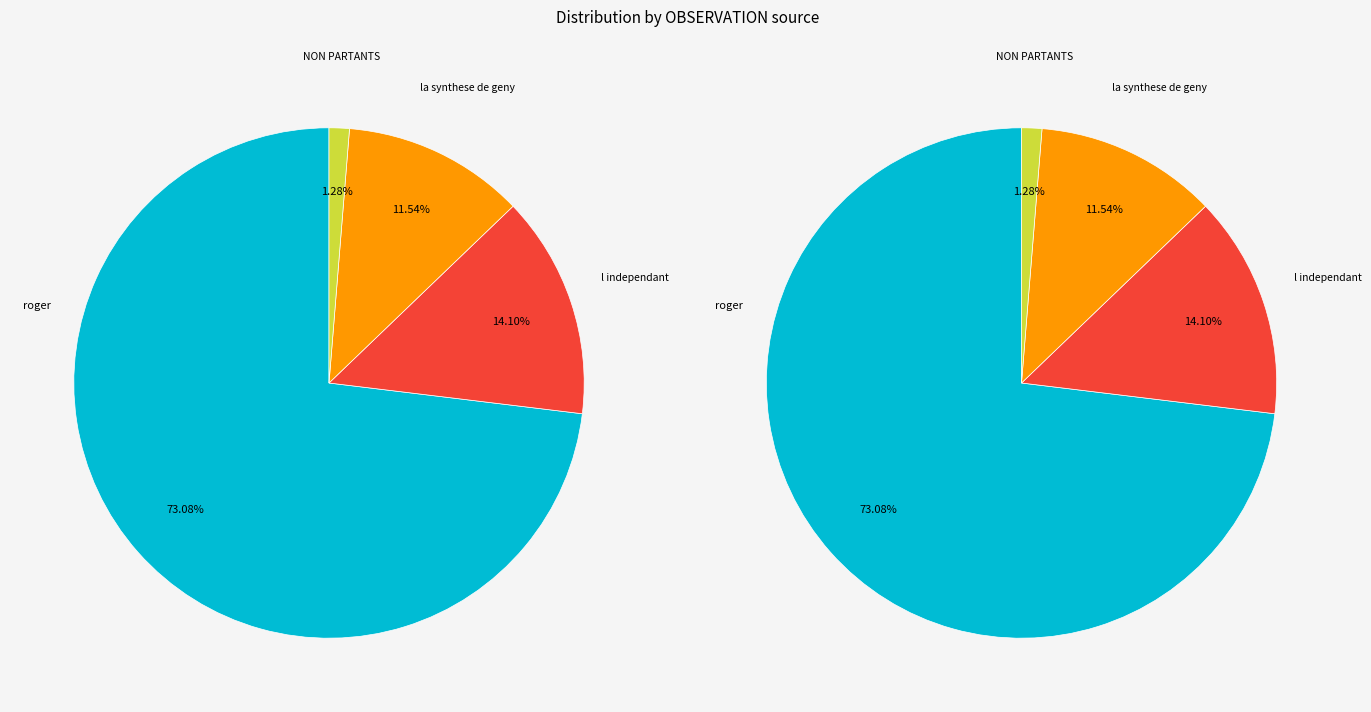

To the nearest percent, what portion does C1_values represent?

1%